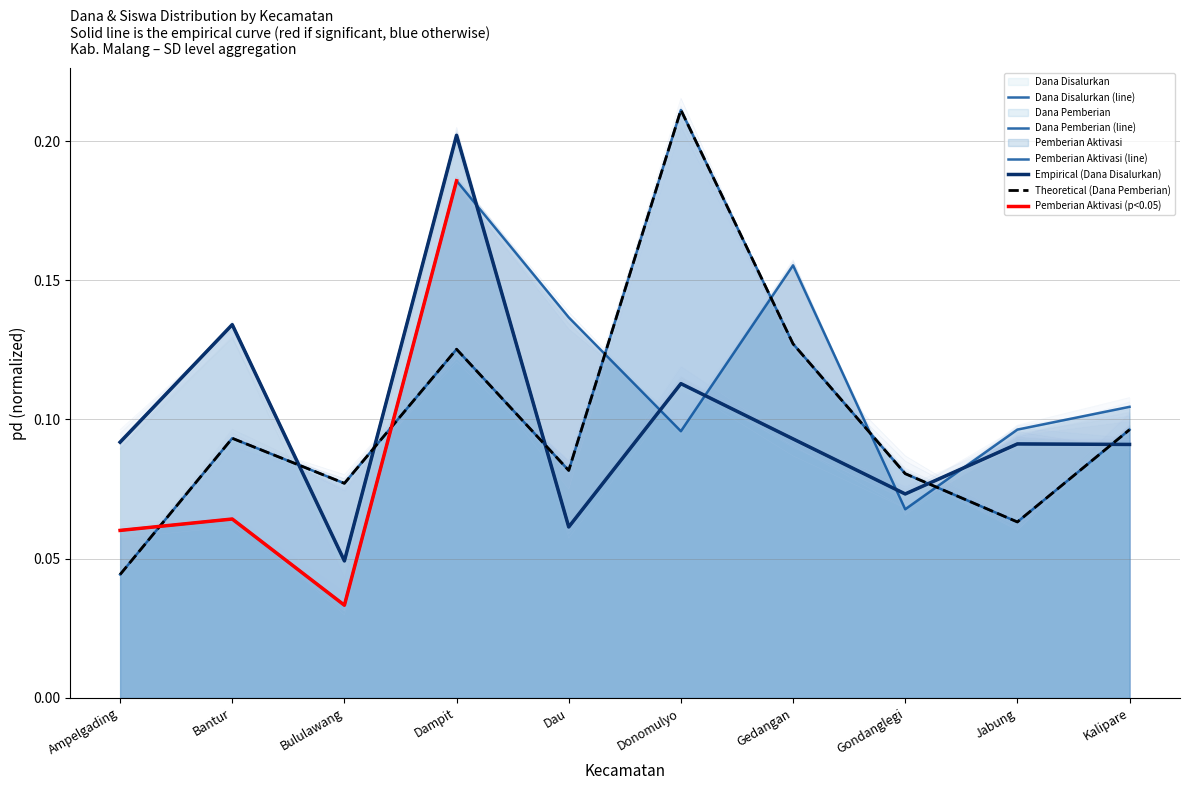

What is the sum of all Siswa Pemberian values?

1.0